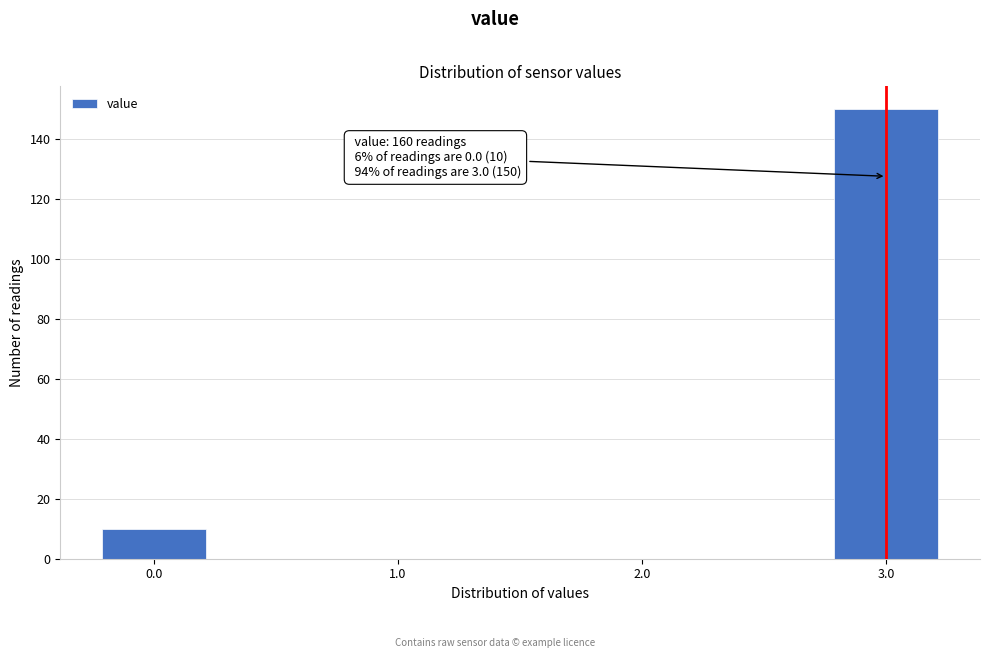

Over which range of the x-axis is the bar tallest?

2.75 to 3.25